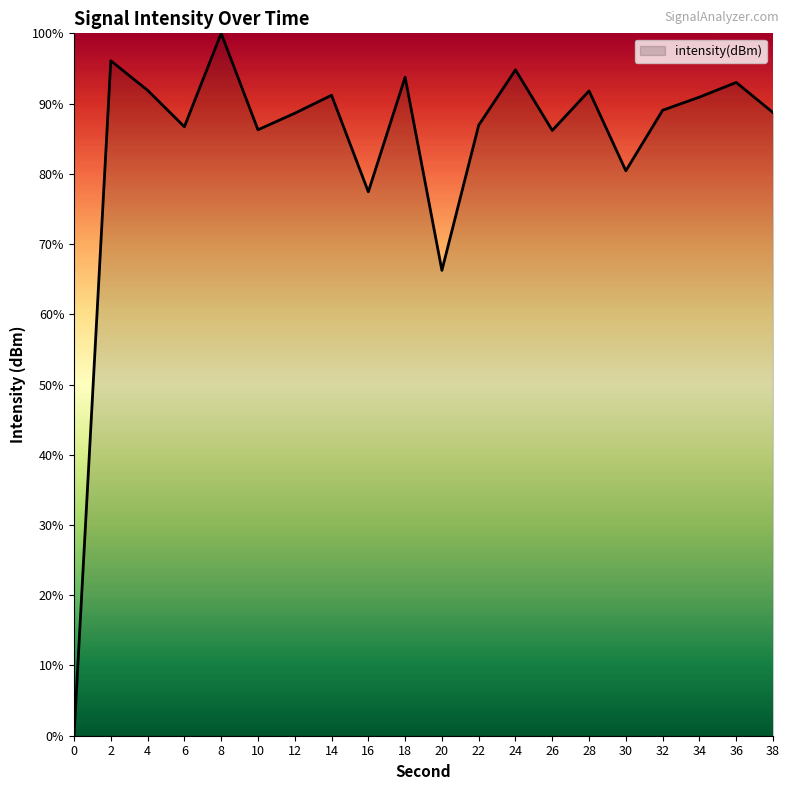

What is the maximum value shown in the chart?

100.0